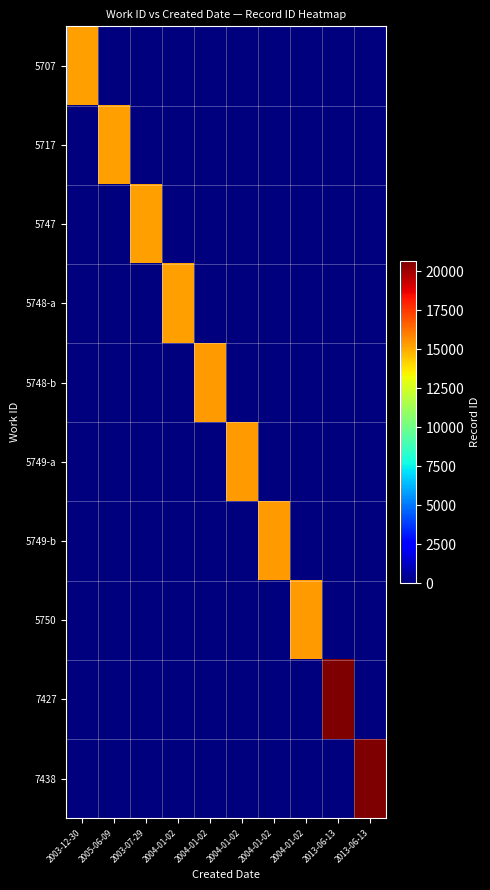

At how many categories does at least one series exceed 20475?

2